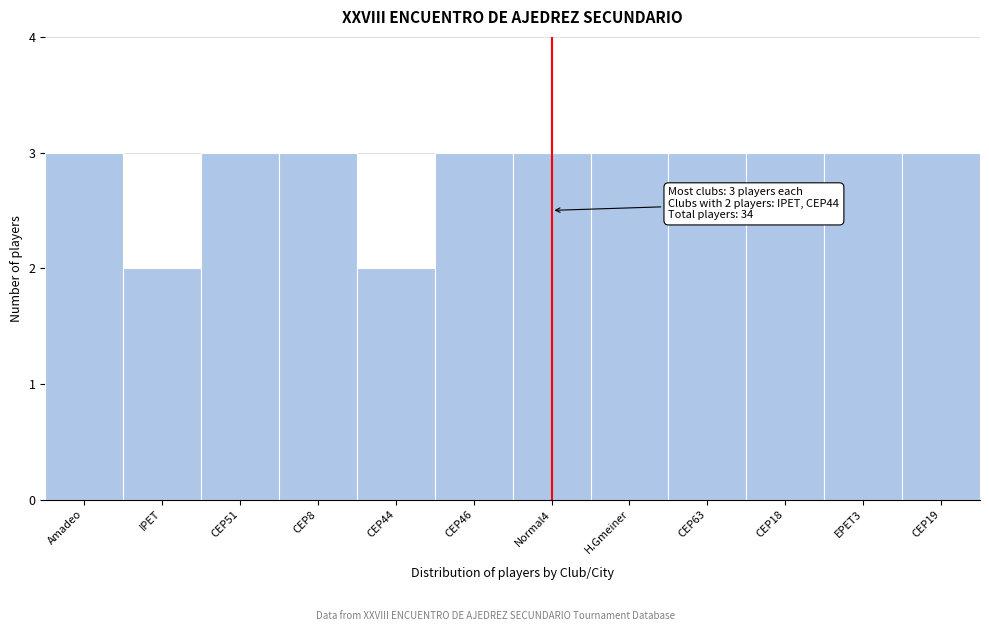

Reading left to right, extract all data points from this chart.

3	2	3	3	2	3	3	3	3	3	3	3